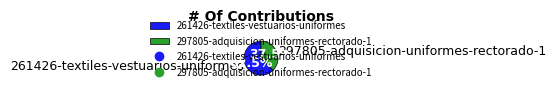

Is the sum of 261426-textiles-vestuarios-uniformes and 297805-adquisicion-uniformes-rectorado-1 greater than half?

Yes